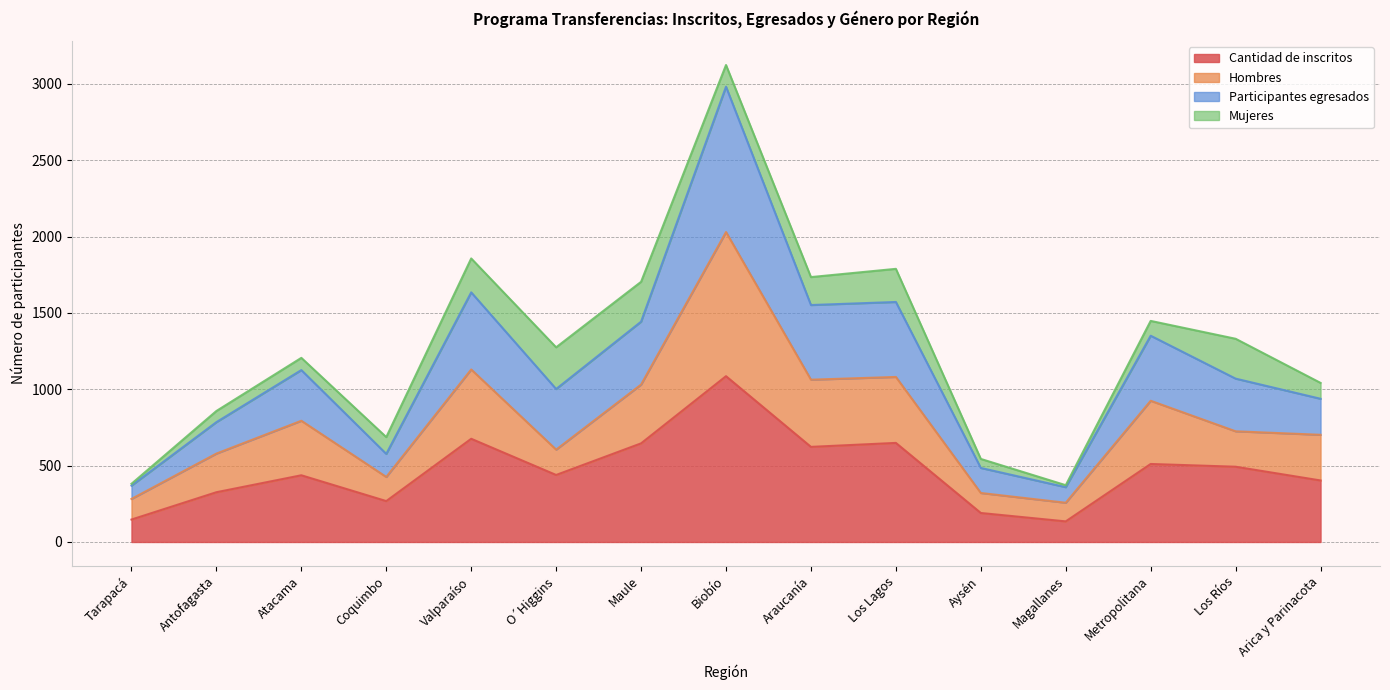

True or false: Hombres and Cantidad de inscritos intersect in this chart.

False